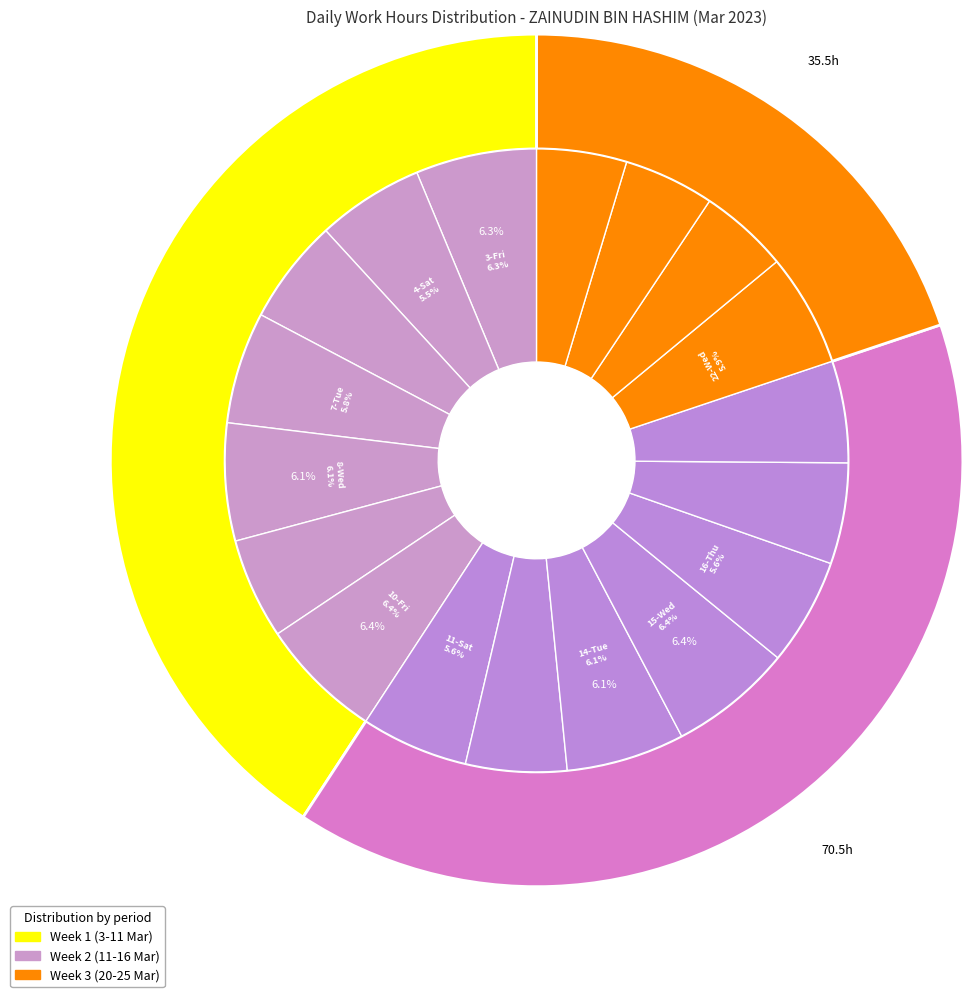

What is the change in value from 3-Fri to 24-Fri?

-2.8